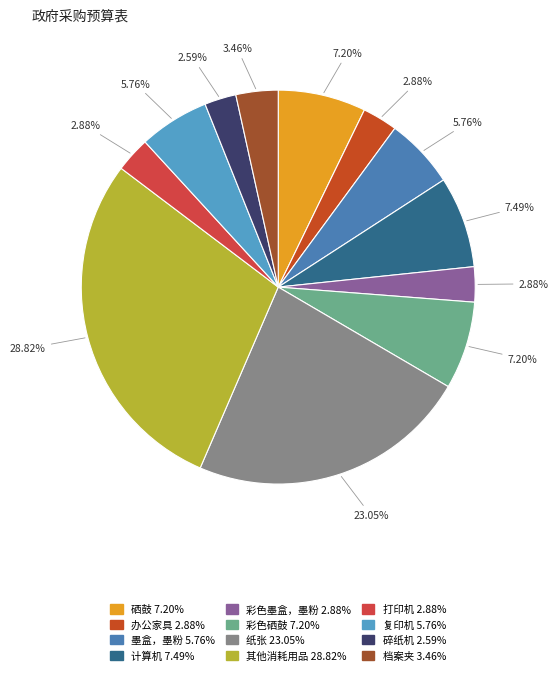

Count the number of slices in the pie.

12